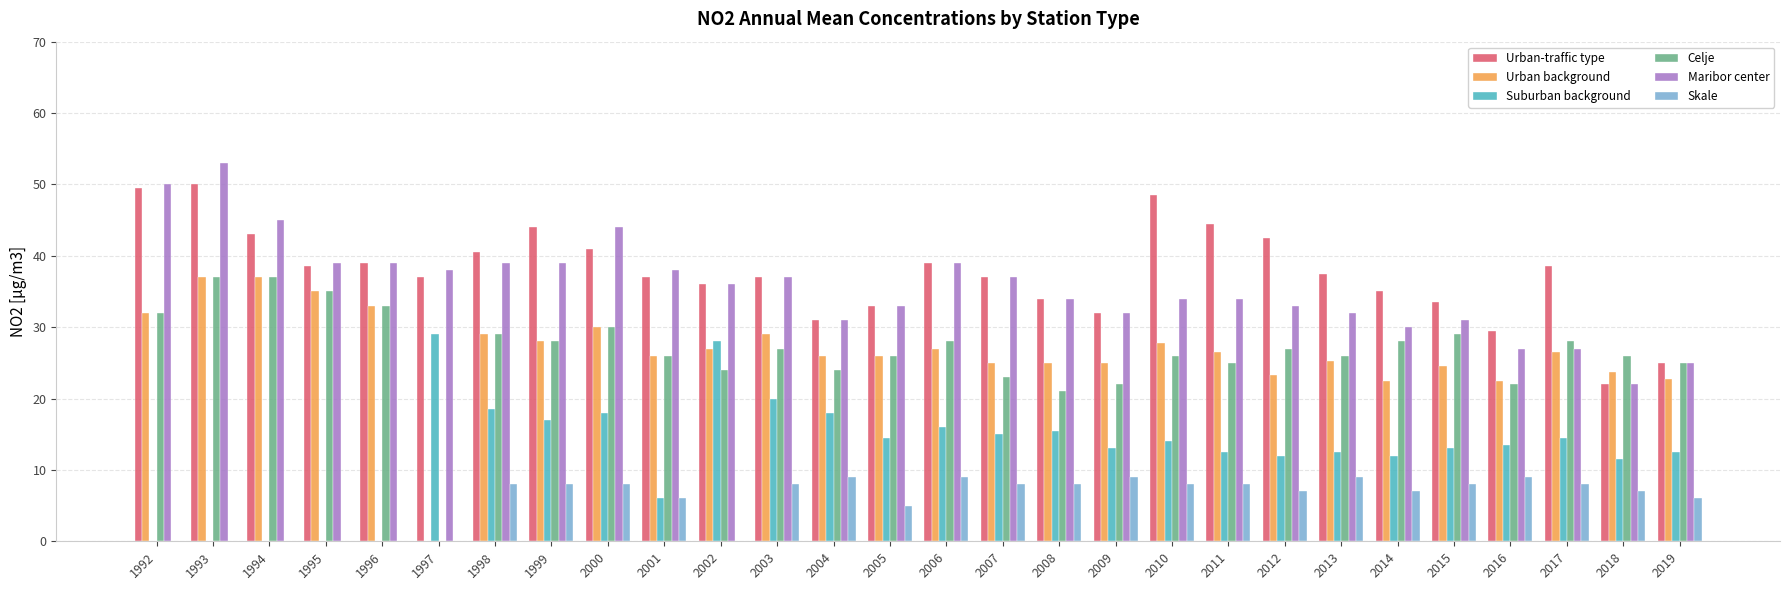

What is the maximum value shown in the chart?

53.0